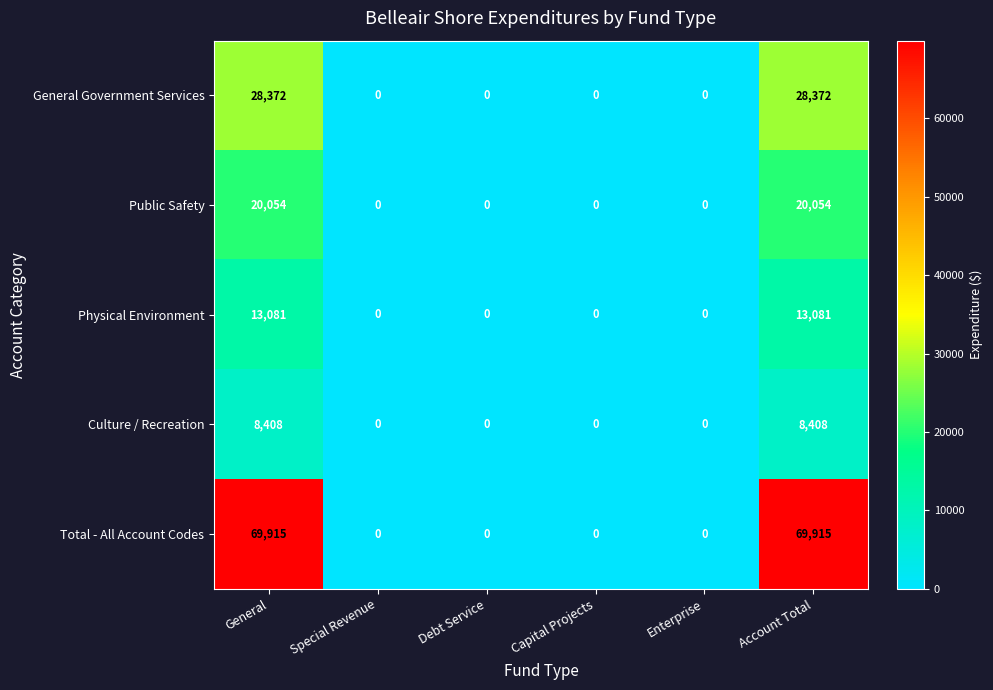

Reading right to left, what are all the values shown in this chart?

General Government Services: Account Total=28372	Enterprise=0	Capital Projects=0	Debt Service=0	Special Revenue=0	General=28372
Public Safety: Account Total=20054	Enterprise=0	Capital Projects=0	Debt Service=0	Special Revenue=0	General=20054
Physical Environment: Account Total=13081	Enterprise=0	Capital Projects=0	Debt Service=0	Special Revenue=0	General=13081
Culture / Recreation: Account Total=8408	Enterprise=0	Capital Projects=0	Debt Service=0	Special Revenue=0	General=8408
Total - All Account Codes: Account Total=69915	Enterprise=0	Capital Projects=0	Debt Service=0	Special Revenue=0	General=69915